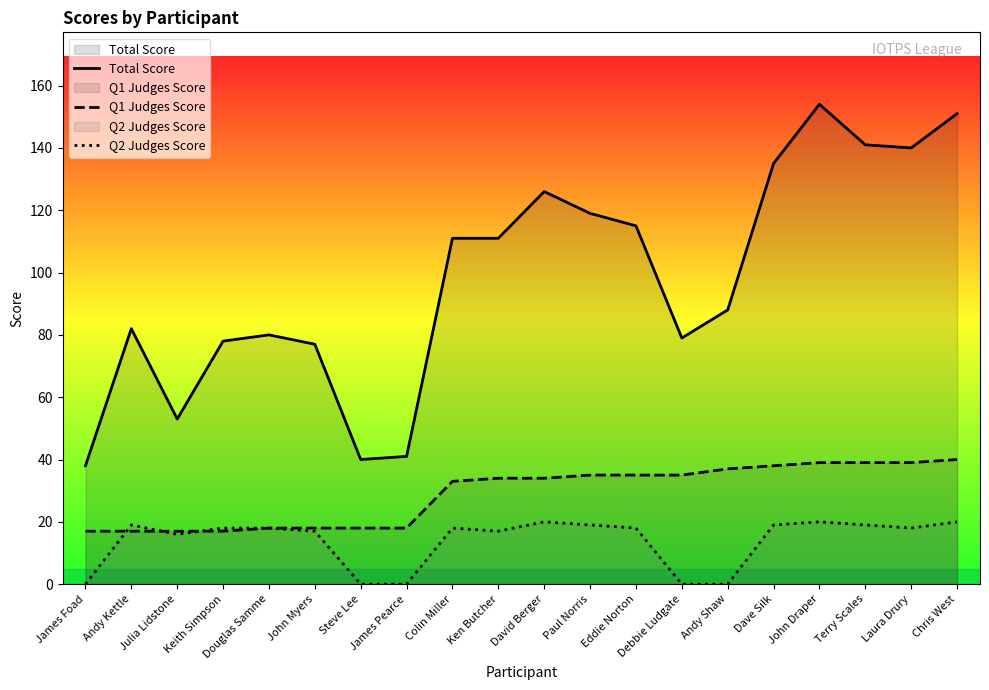

True or false: Q1 Judges Score has a value of 18 at James Pearce.

True